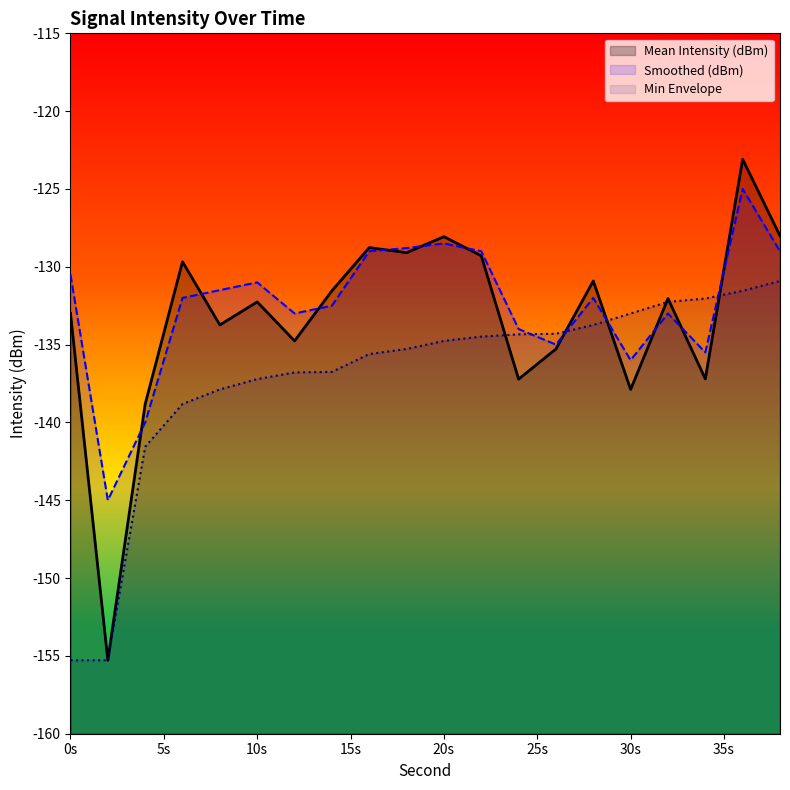

What is the greatest value displayed?

-123.1